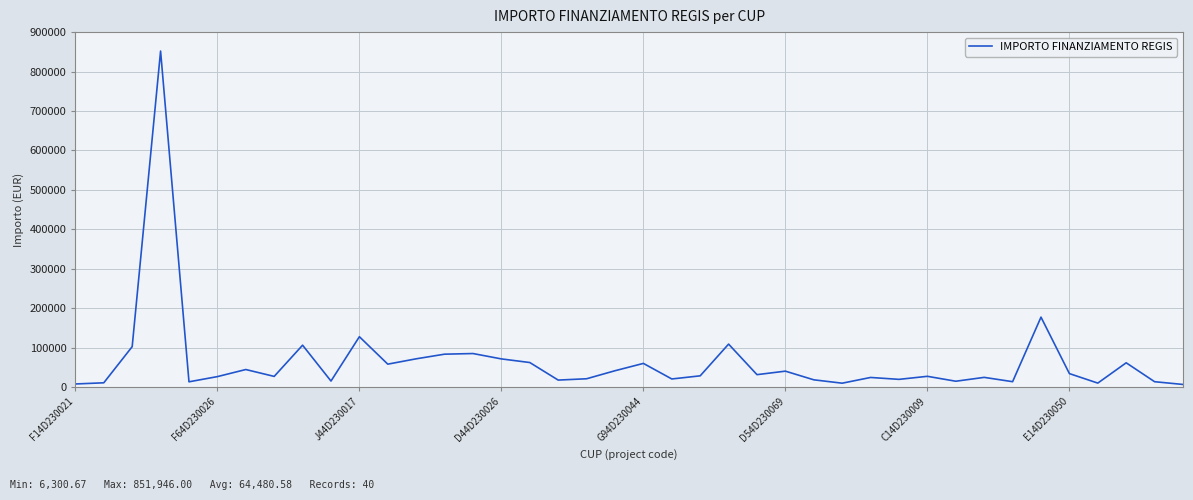

What is the greatest value displayed?

851946.0